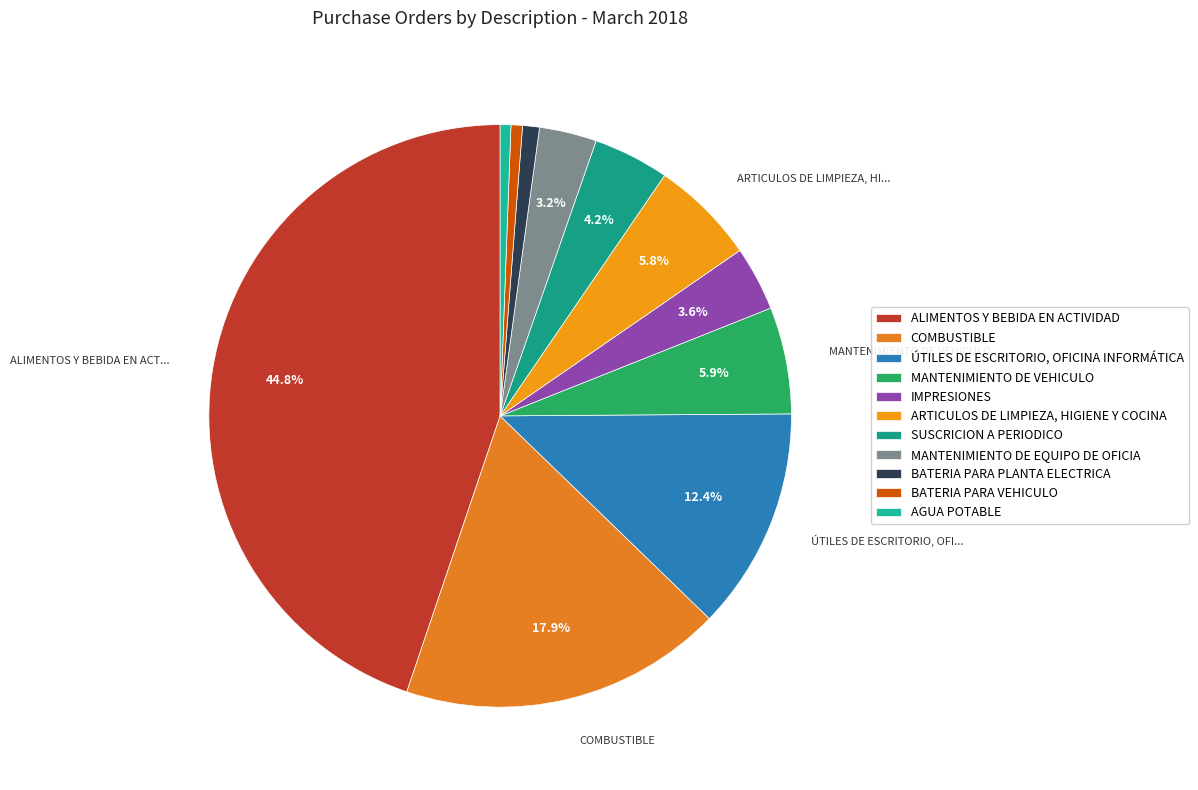

The BATERIA PARA VEHICULO slice represents 1% of the pie. True or false?

True